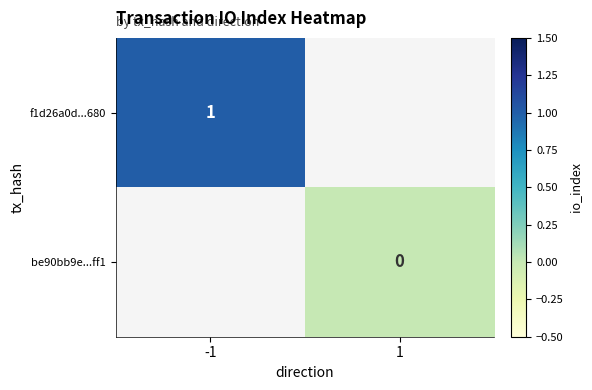

List the series in order of their overall mean, highest first.

f1d26a0d...680, be90bb9e...ff1